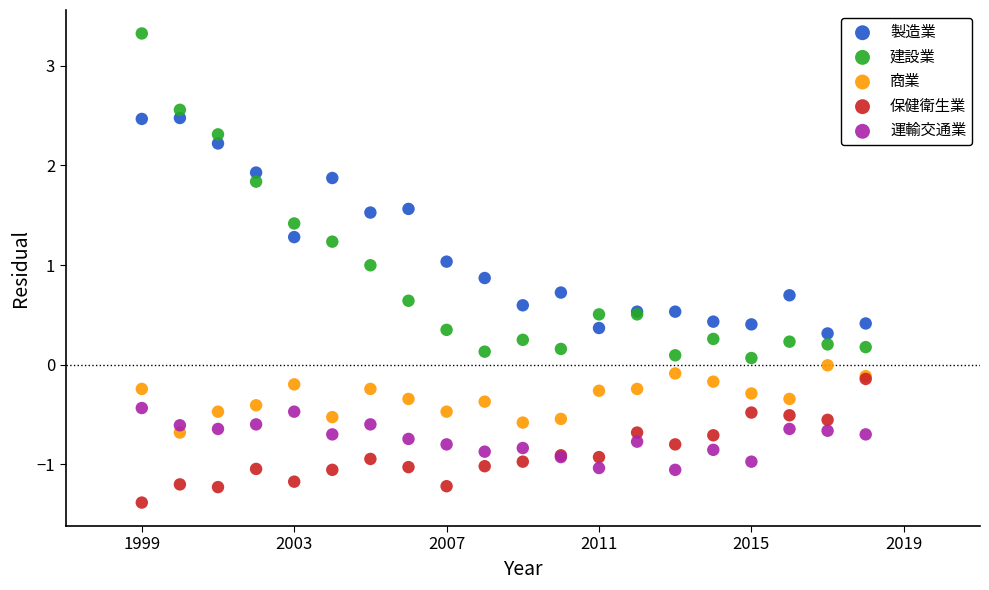

Which series contains the lowest Y value?

保健衛生業